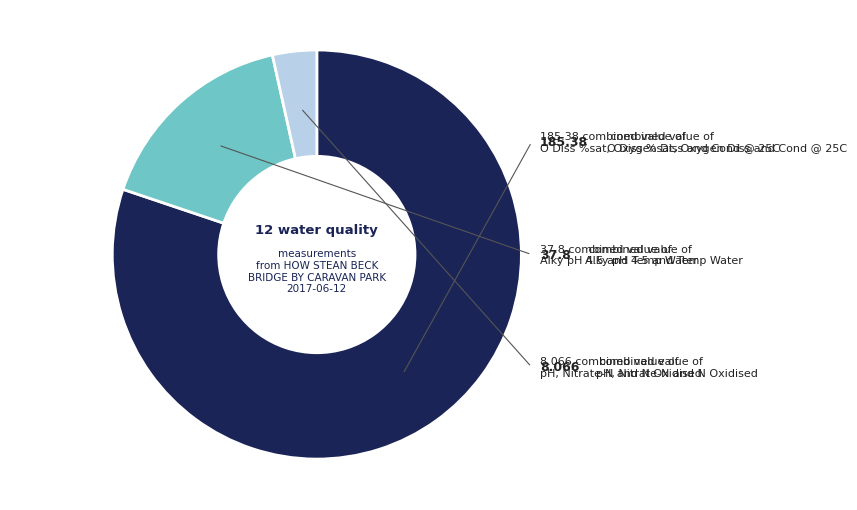

Does any single category account for the majority?

Yes